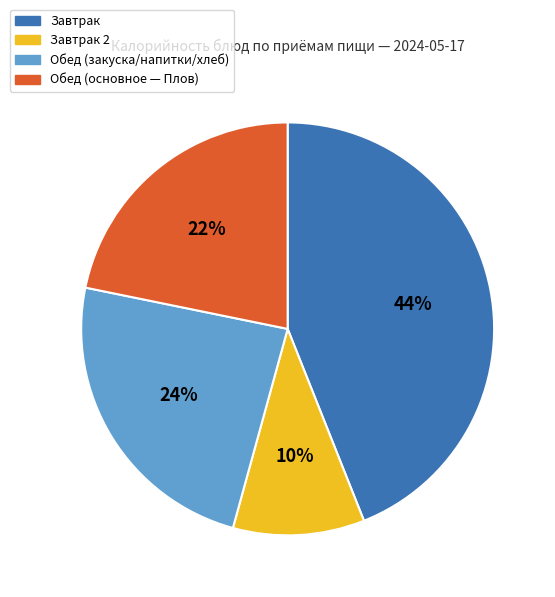

Between Завтрак 2 and Обед (основное — Плов), which is larger?

Обед (основное — Плов)